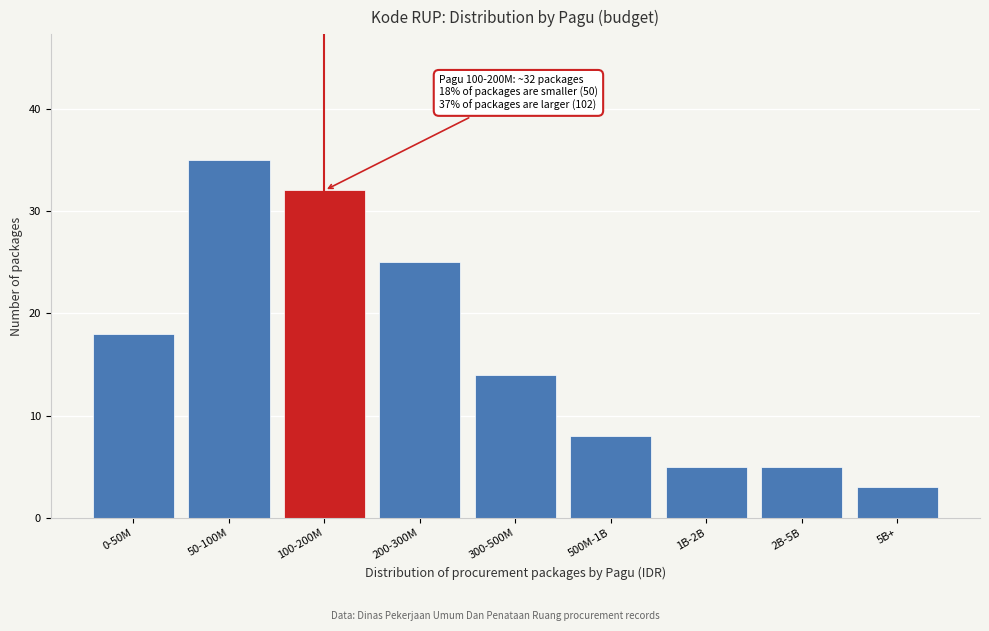

Reading left to right, what are all the values shown in this chart?

0-50M=18	50-100M=35	100-200M=32	200-300M=25	300-500M=14	500M-1B=8	1B-2B=5	2B-5B=5	5B+=3